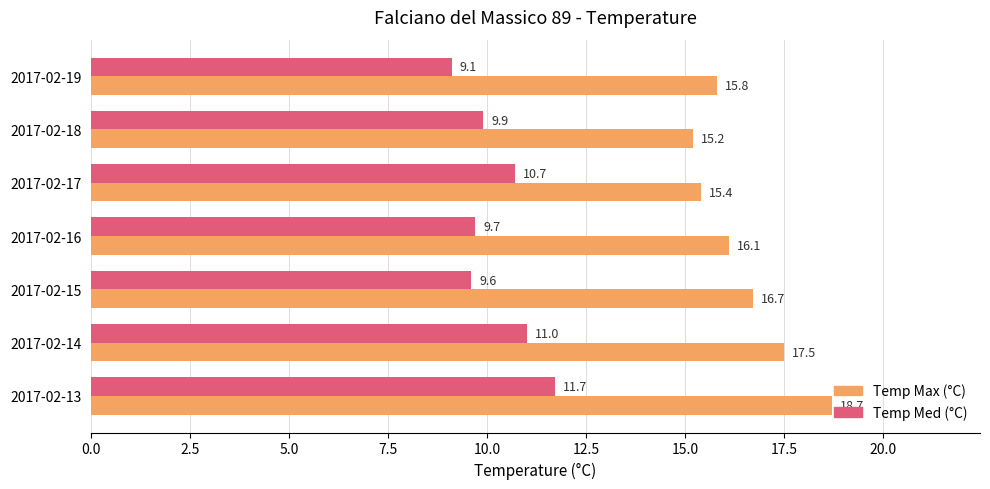

What is the sum of all Temp Max (°C) values?

115.4